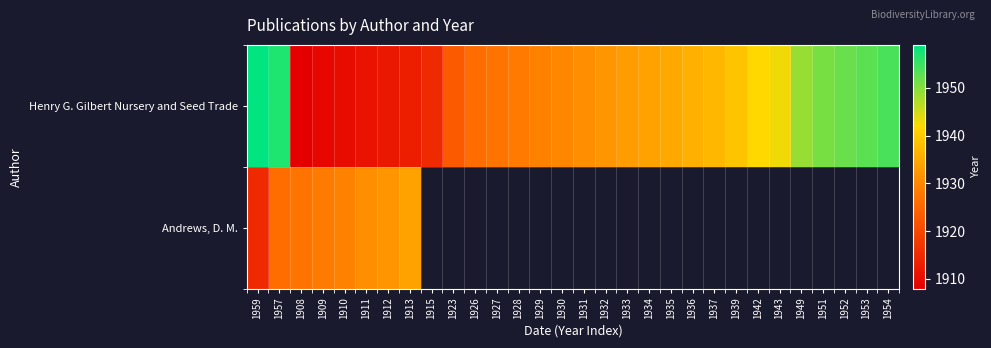

Which category has the lowest value in the Andrews, D. M. series?

1959